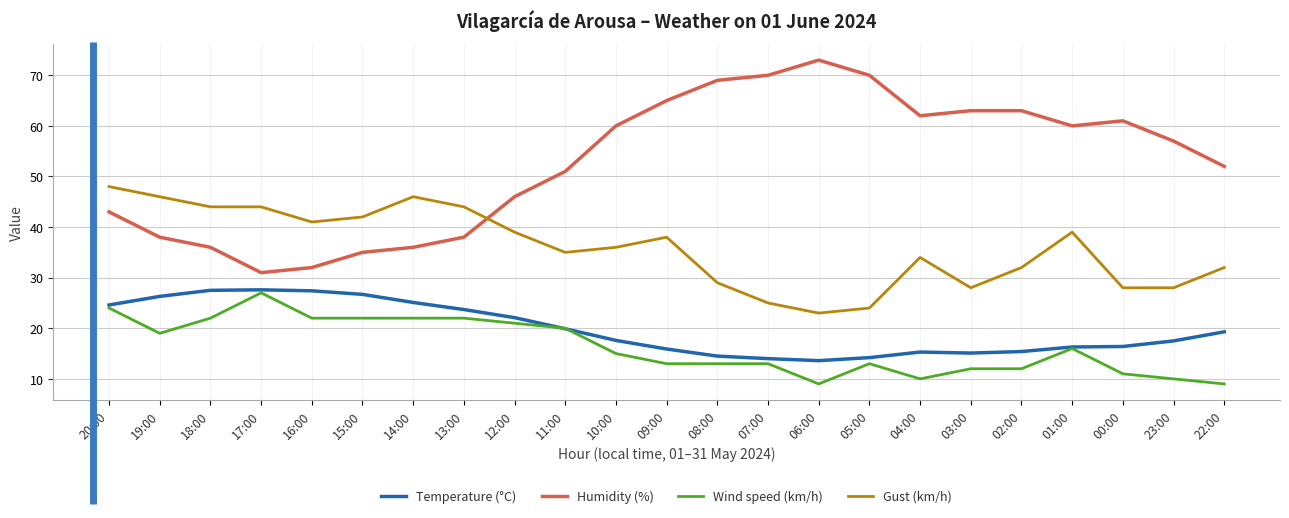

True or false: Wind speed (km/h) has more than 0 interior local peaks.

True